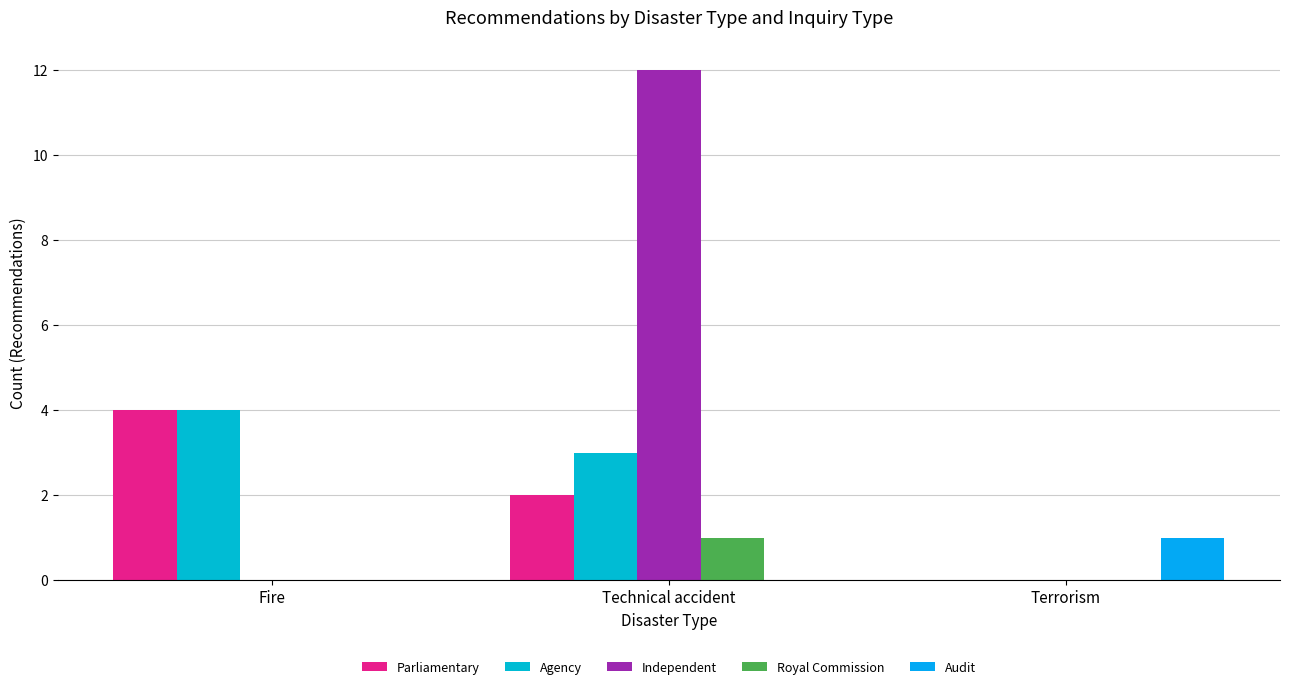

What is the highest value of the Royal Commission series?

1